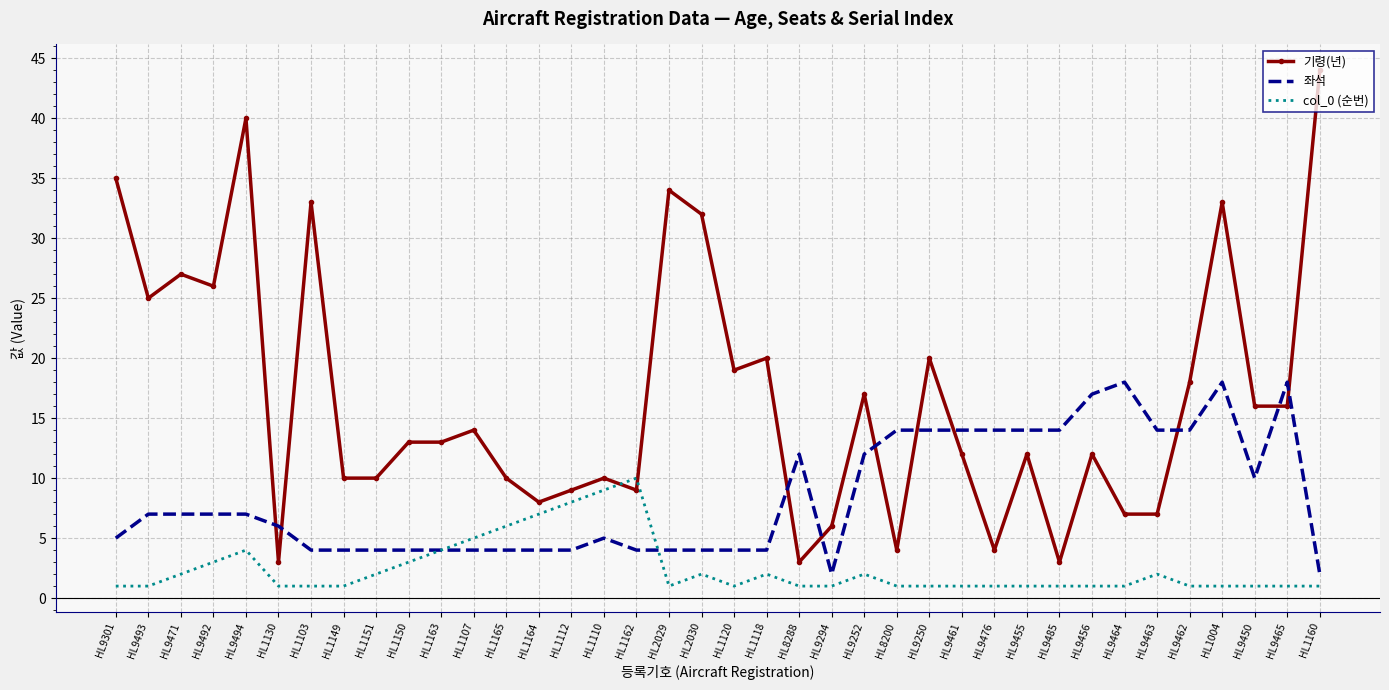

What is the maximum value for 좌석?

18